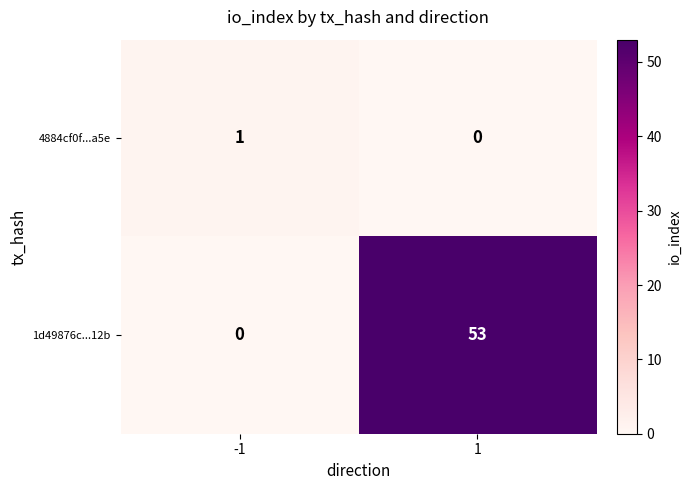

What is the total value across all series at 1?

53